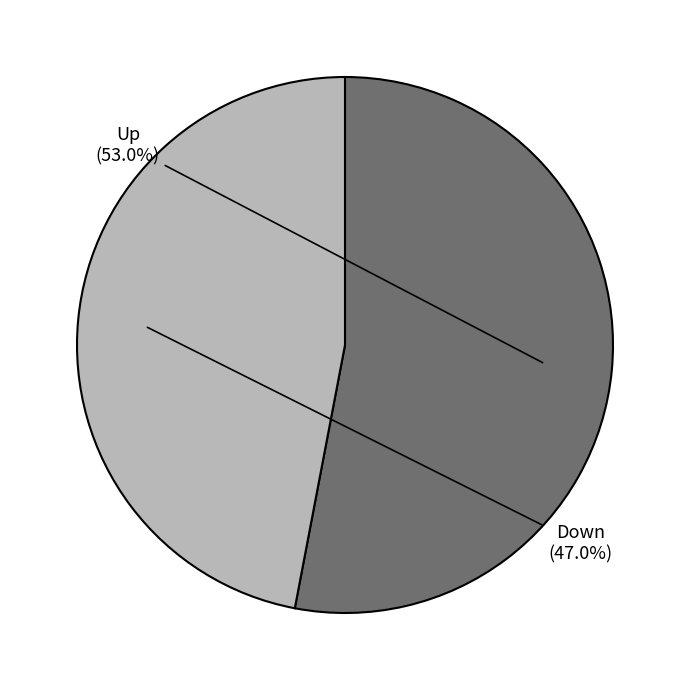

Is there a majority slice in this chart?

Yes